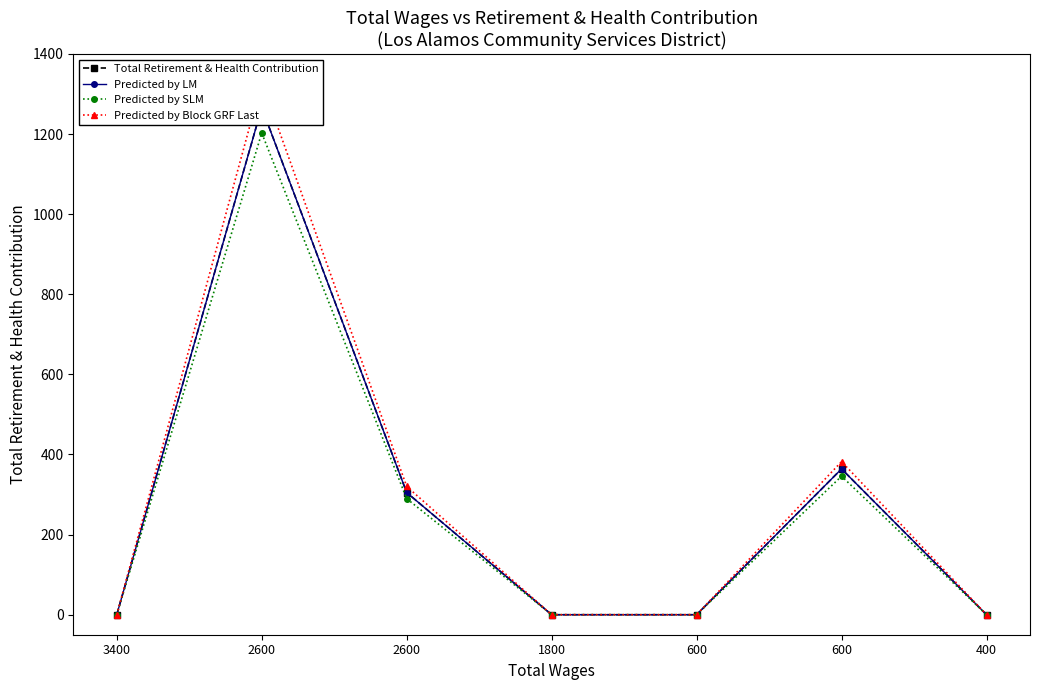

How many lines are shown in the chart?

4